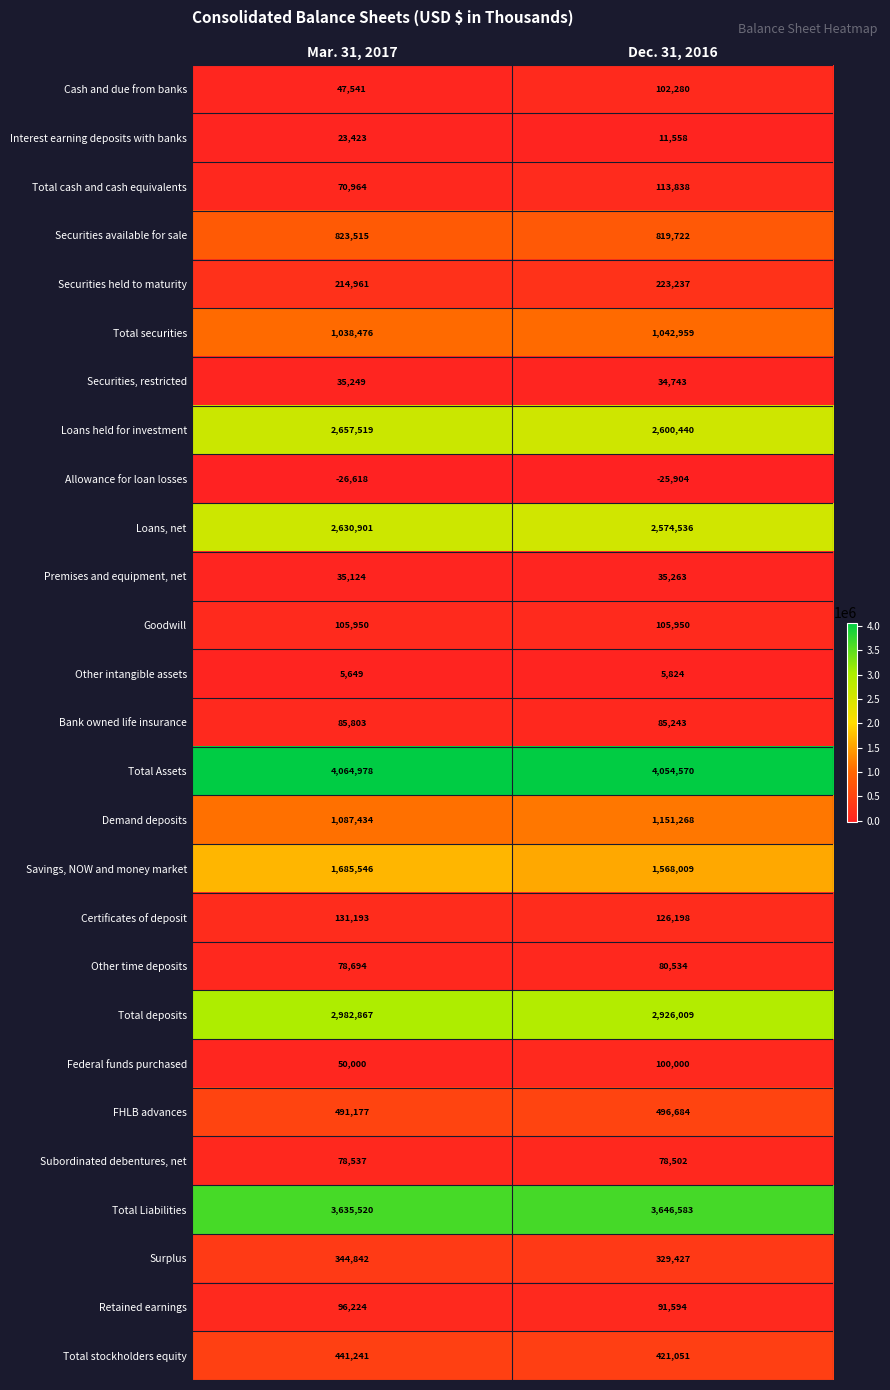

Which label corresponds to the smallest value in the chart?

Mar. 31, 2017